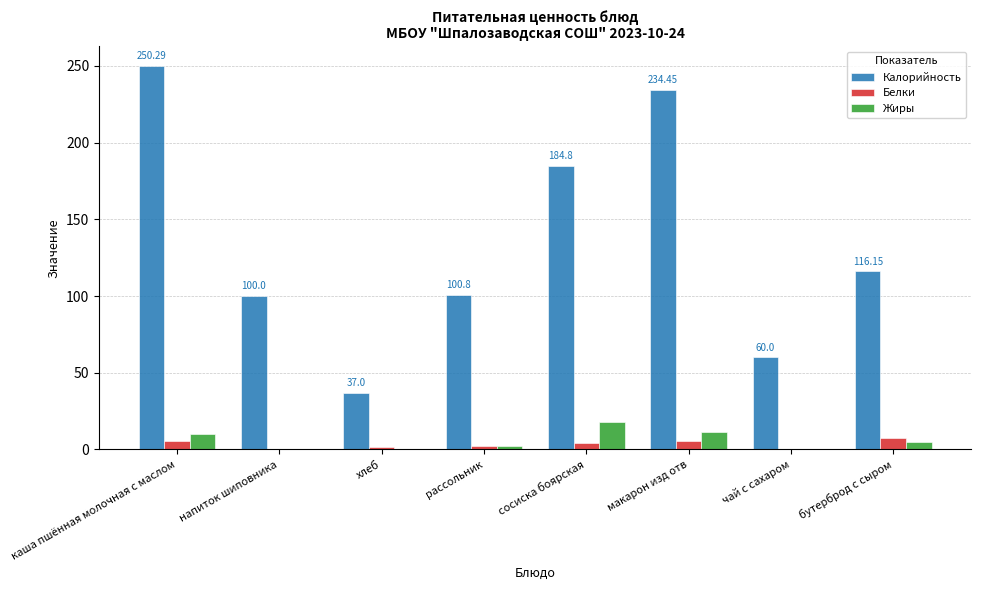

Is it true that Калорийность equals 184.8 at сосиска боярская?

True